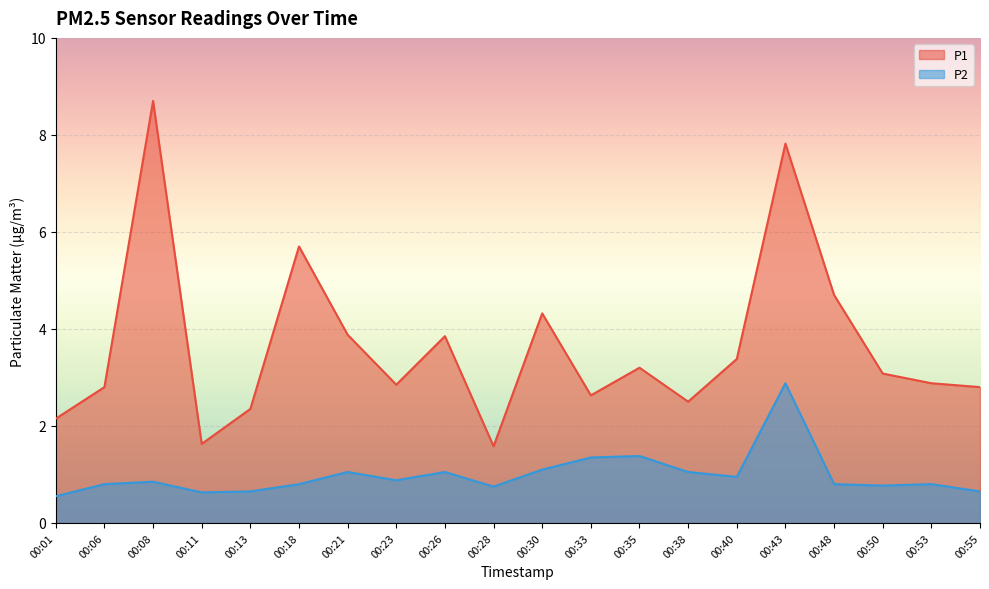

List the series in order of their peak value, lowest first.

P2, P1